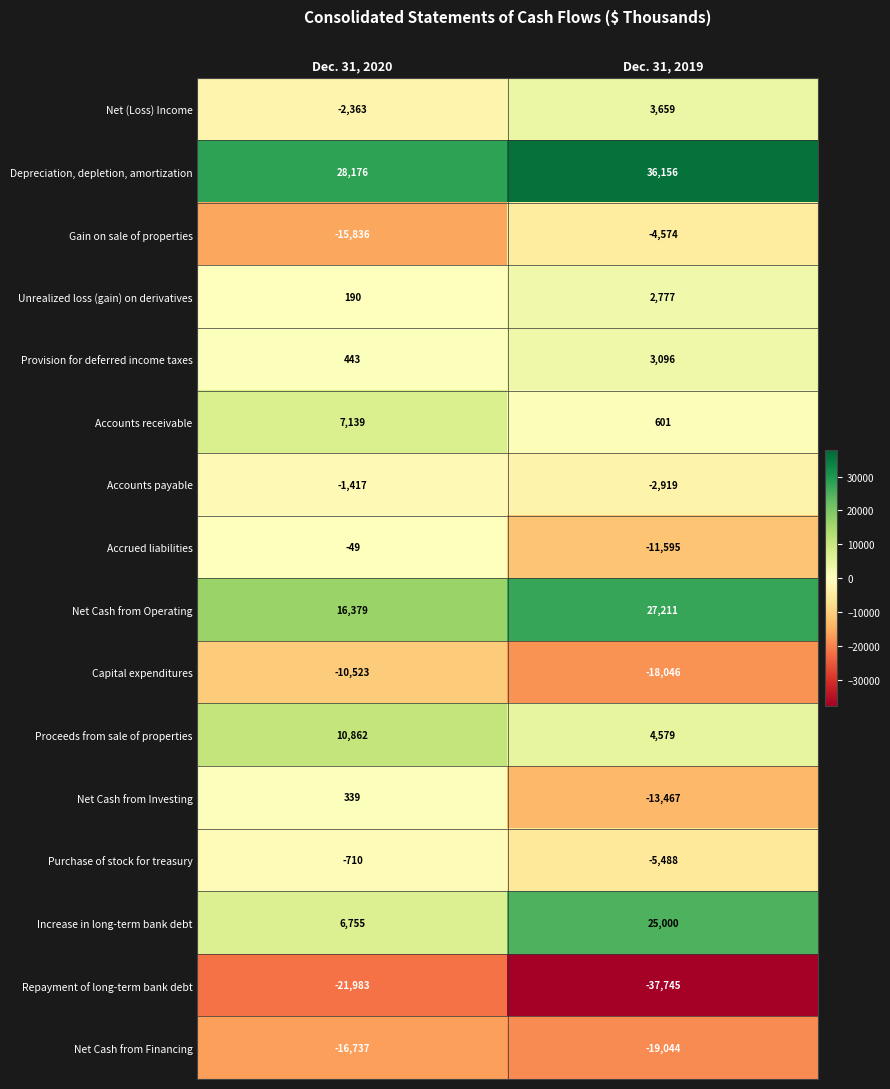

The value of Net (Loss) Income at Dec. 31, 2020 is -1621. True or false?

False